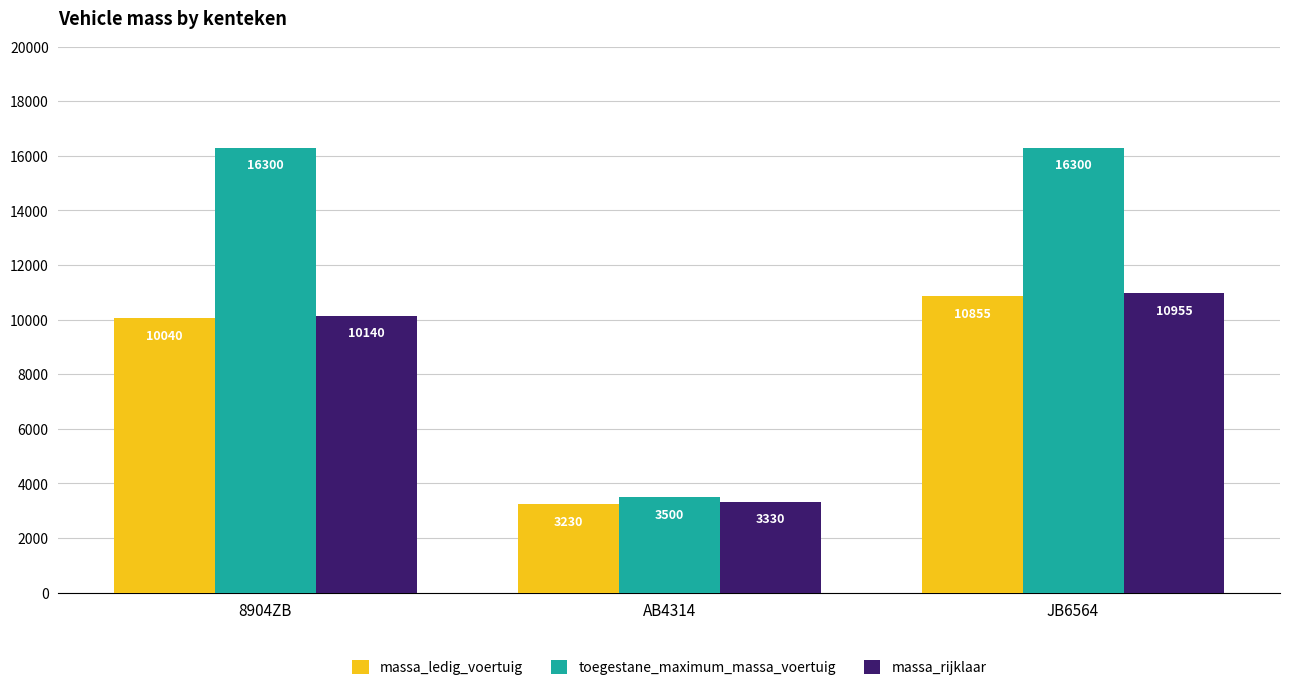

Which category has the highest value in the massa_ledig_voertuig series?

JB6564